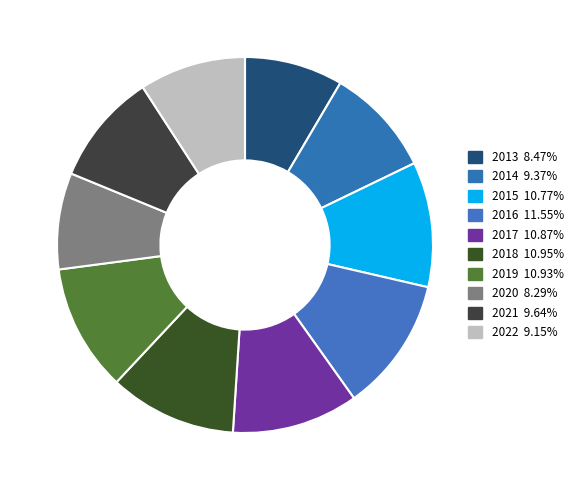

To the nearest percent, what is the difference between the 2022 and 2015 slice percentages?

2%